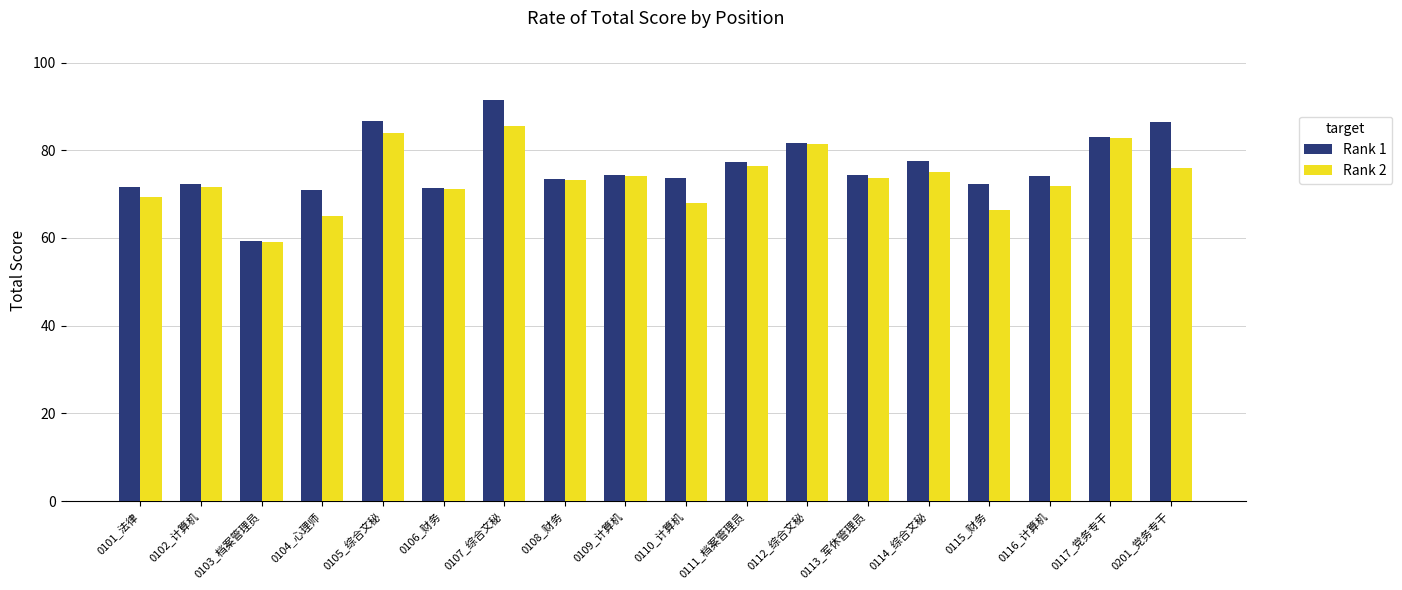

What is the sum of all Rank 1 values?

1372.1